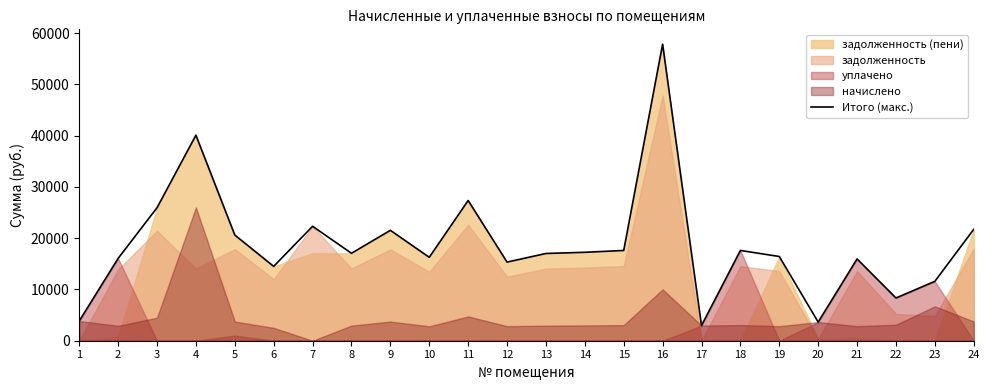

Where is the data nearest to the value 30395?

11